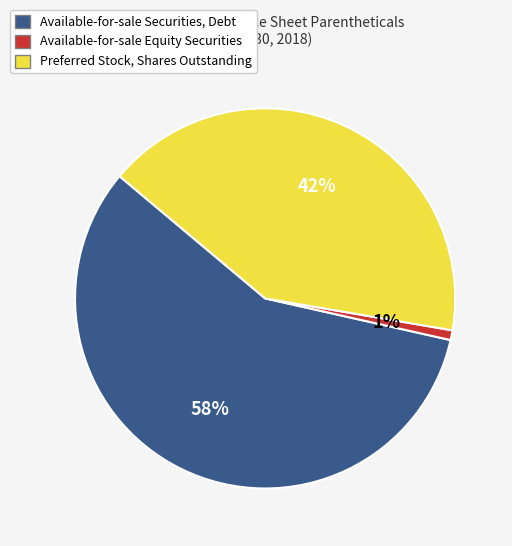

Is there any slice that represents more than half of the pie?

Yes